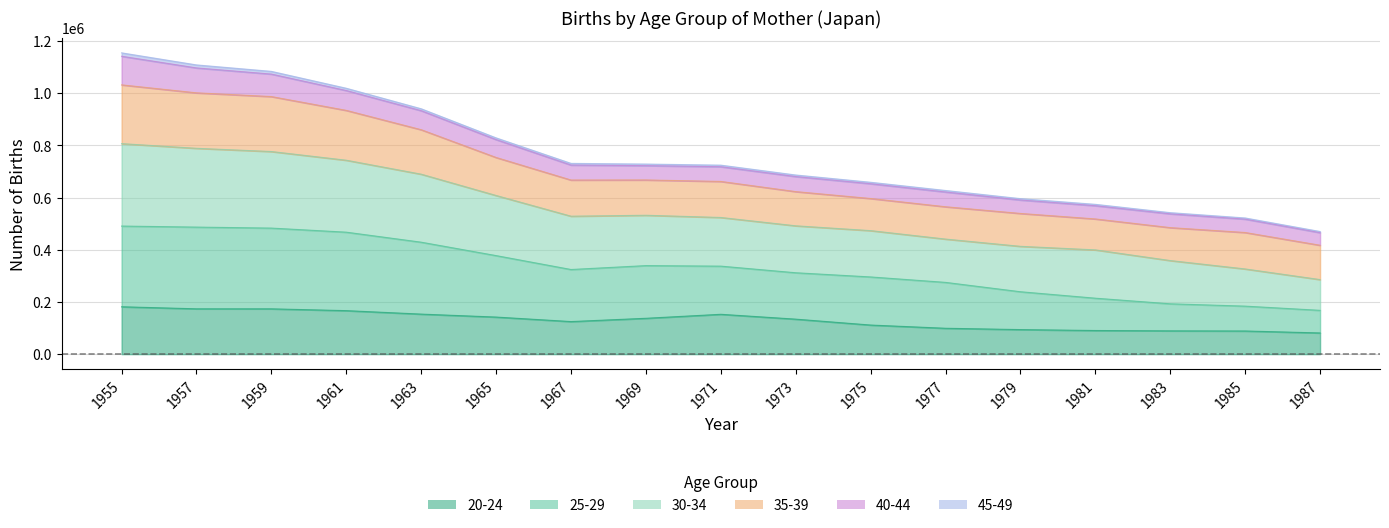

Where is the first local maximum for 20-24?

1971